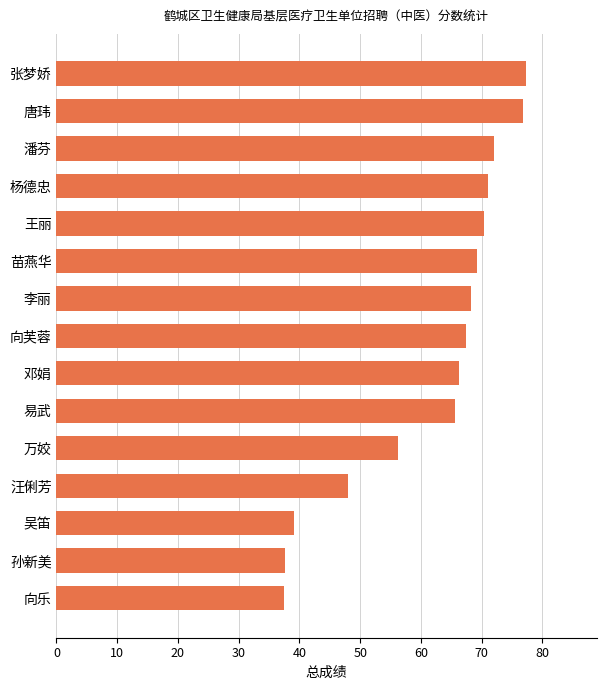

What is the change in value from 吴笛 to 汪俐芳?

+8.9